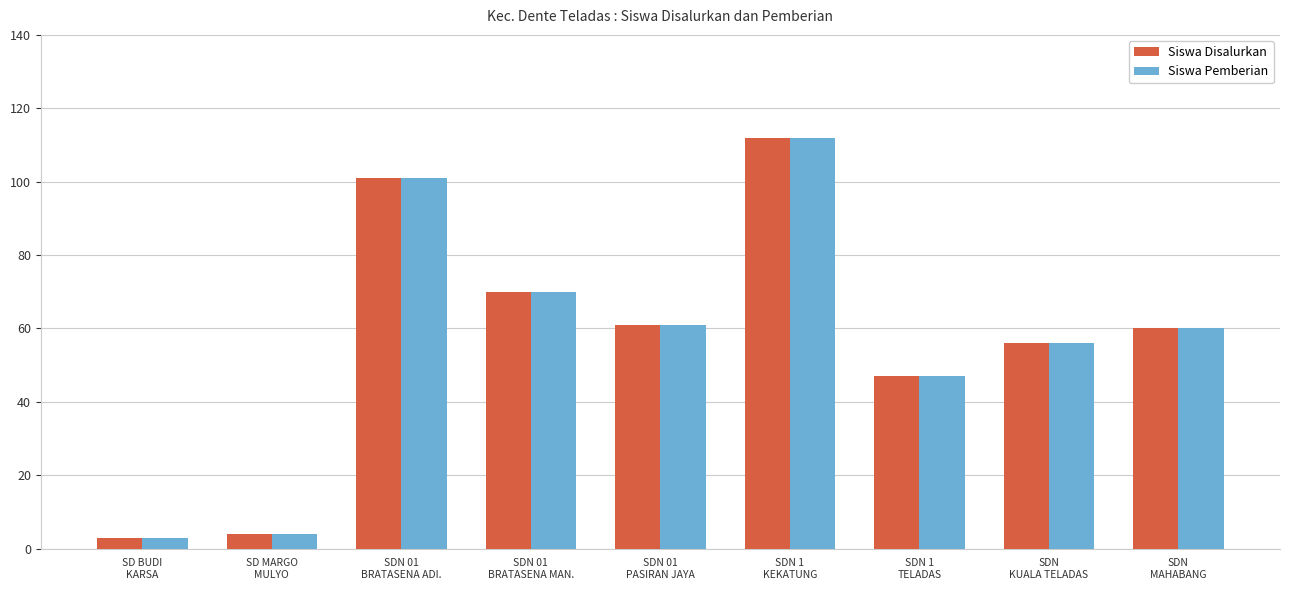

Is the value of Siswa Disalurkan at SD MARGO
MULYO greater than the value of Siswa Pemberian at SDN 01
BRATASENA MAN.?

No